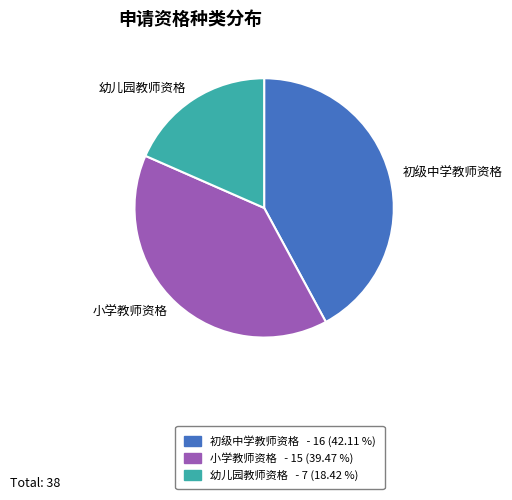

The 小学教师资格 slice represents 48% of the pie. True or false?

False